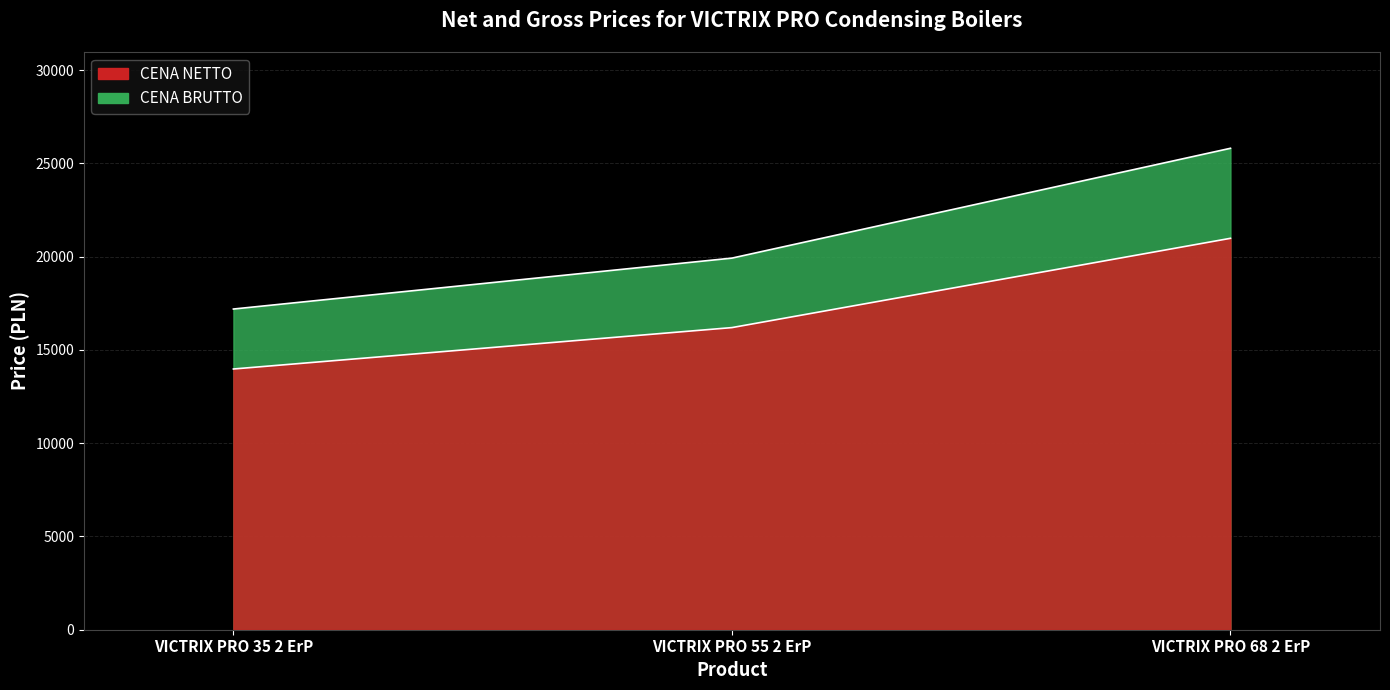

What is the difference between the second highest and minimum values in the CENA NETTO series?

2219.0